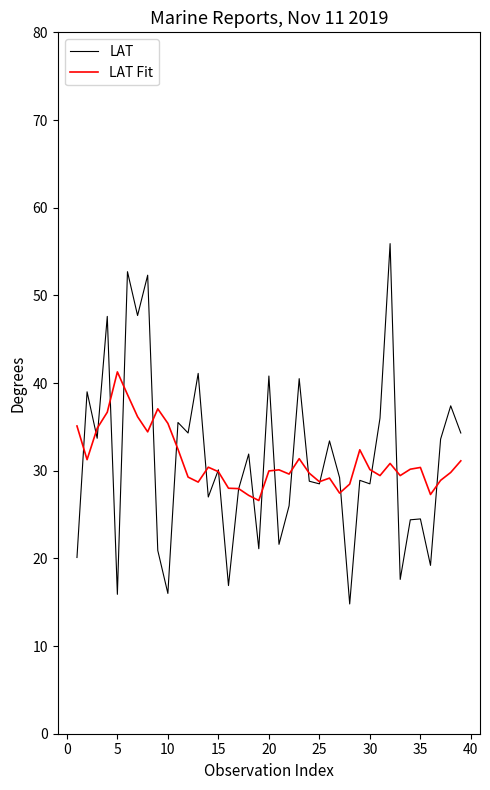

List the series in order of their peak value, highest first.

LAT, LAT Fit